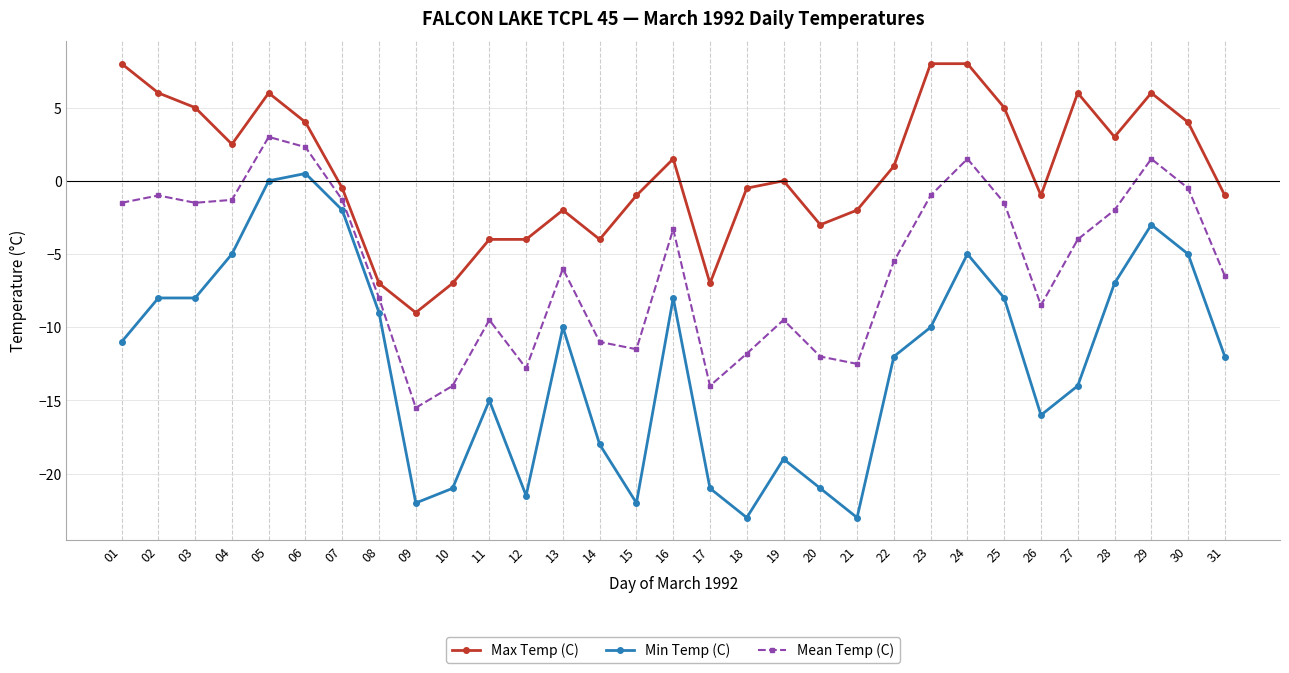

How many lines are shown in the chart?

3